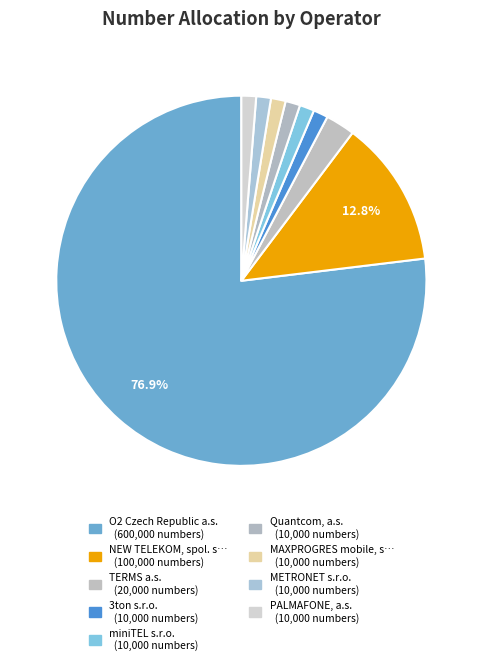

To the nearest percent, what is the difference between the largest and smallest slice percentages?

76%